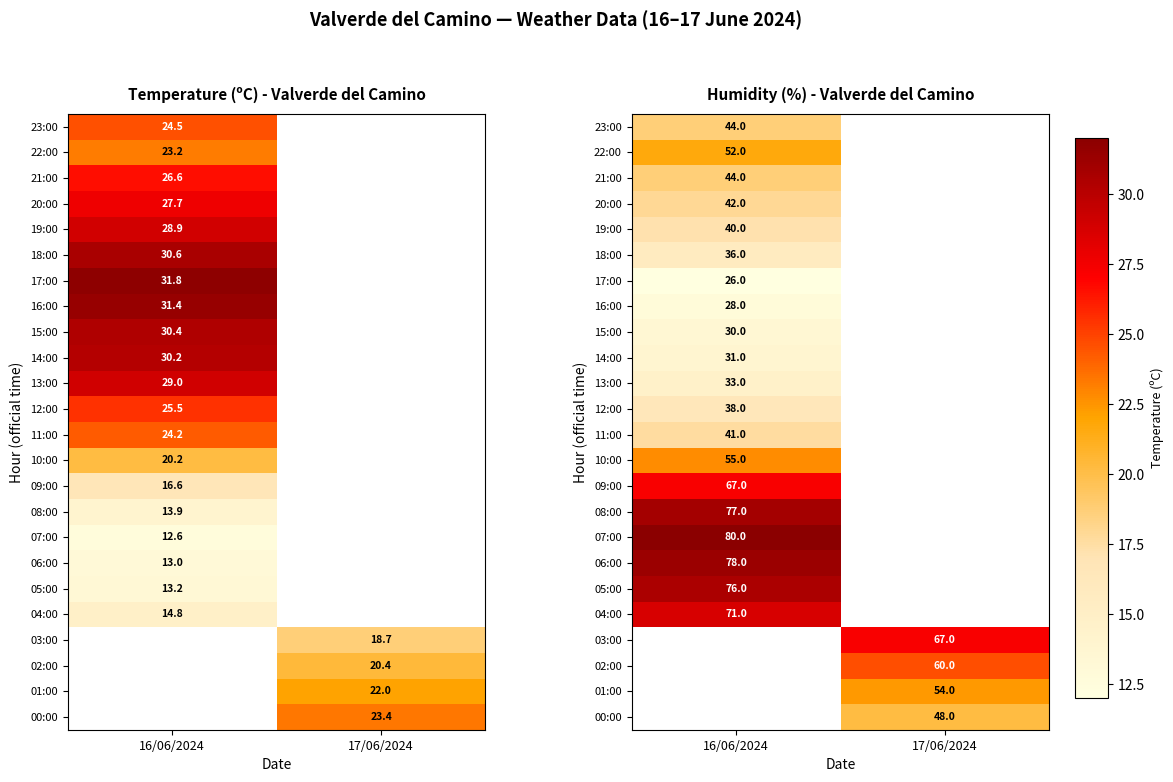

What is the lowest value of the 18:00 series?

36.0